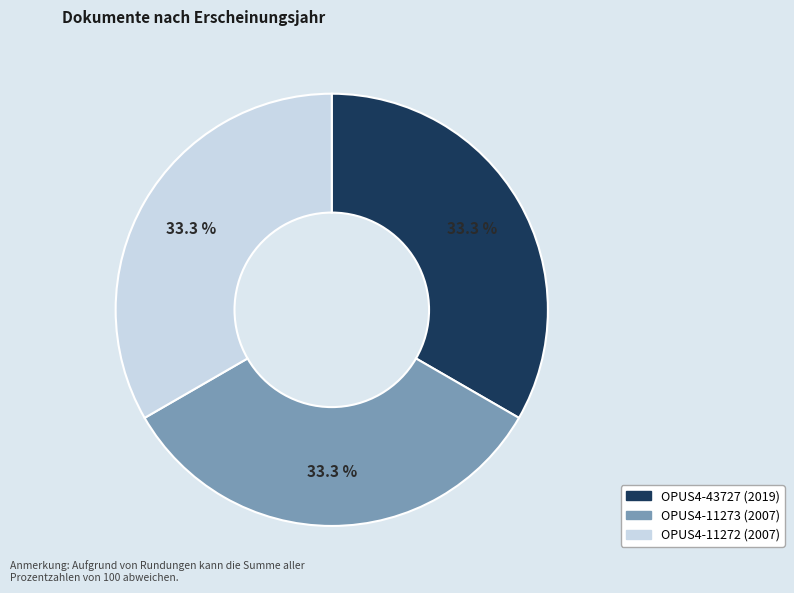

To the nearest percent, what is the combined percentage of OPUS4-11273 (2007) and OPUS4-11272 (2007)?

67%